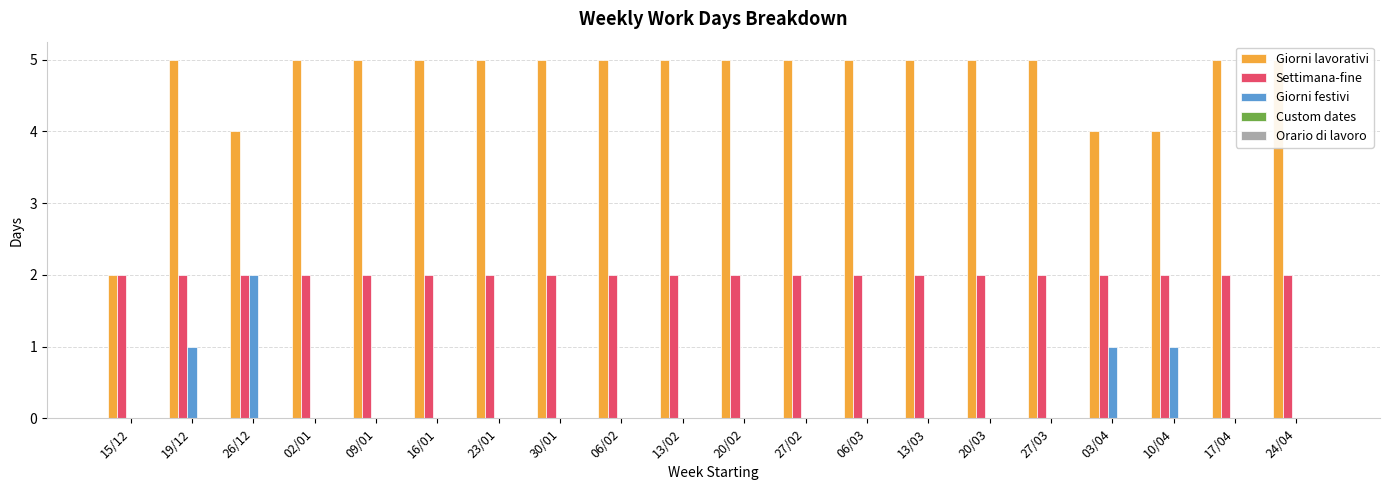

Which category has the highest value in the Giorni festivi series?

26/12